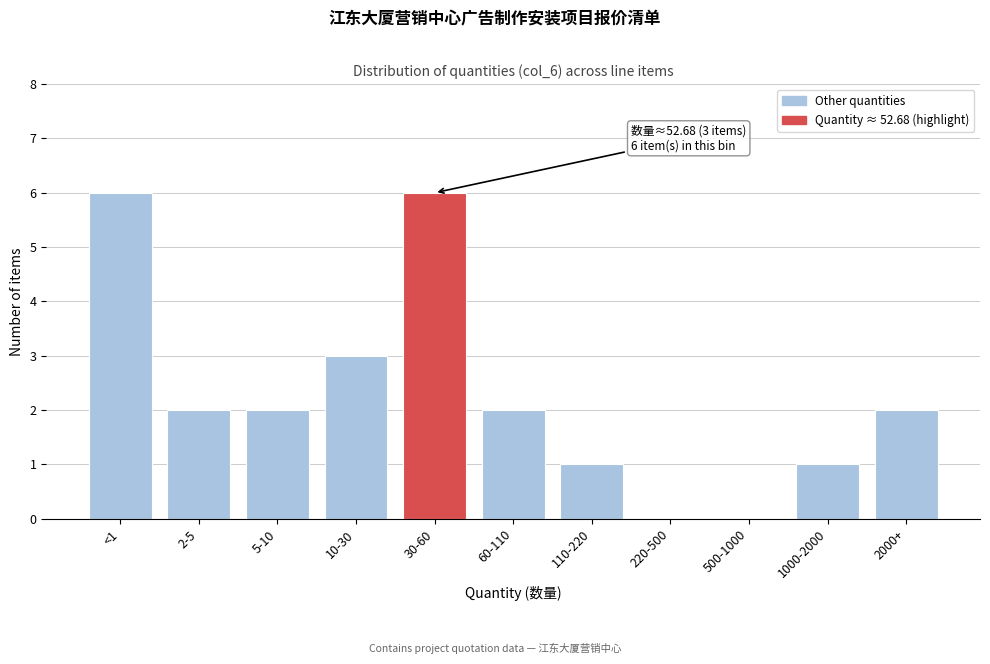

Reading left to right, extract all data points from this chart.

<1=6	2-5=2	5-10=2	10-30=3	30-60=6	60-110=2	110-220=1	220-500=0	500-1000=0	1000-2000=1	2000+=2